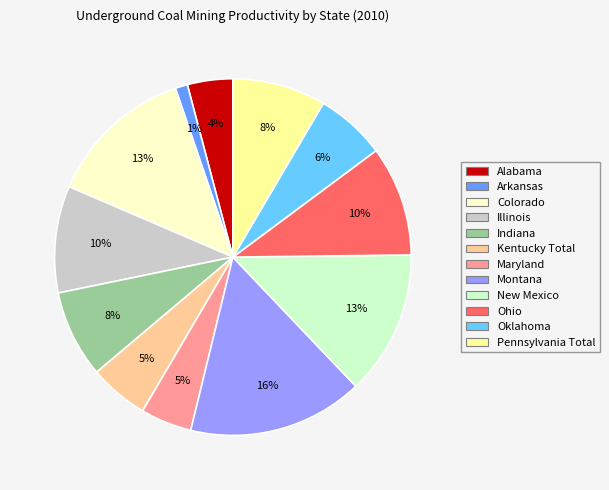

Combined, do Kentucky Total and Indiana account for over 50%?

No